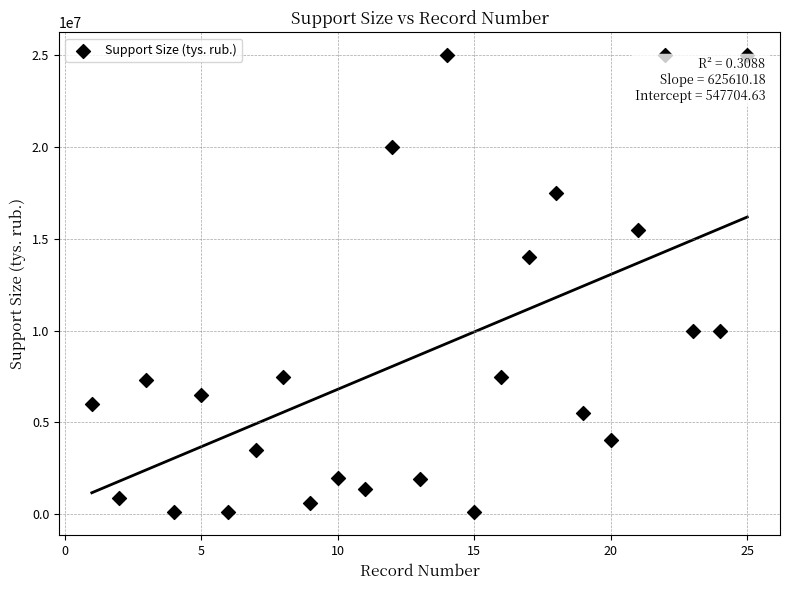

What is the range of Y values (max minus min)?

24900000.0